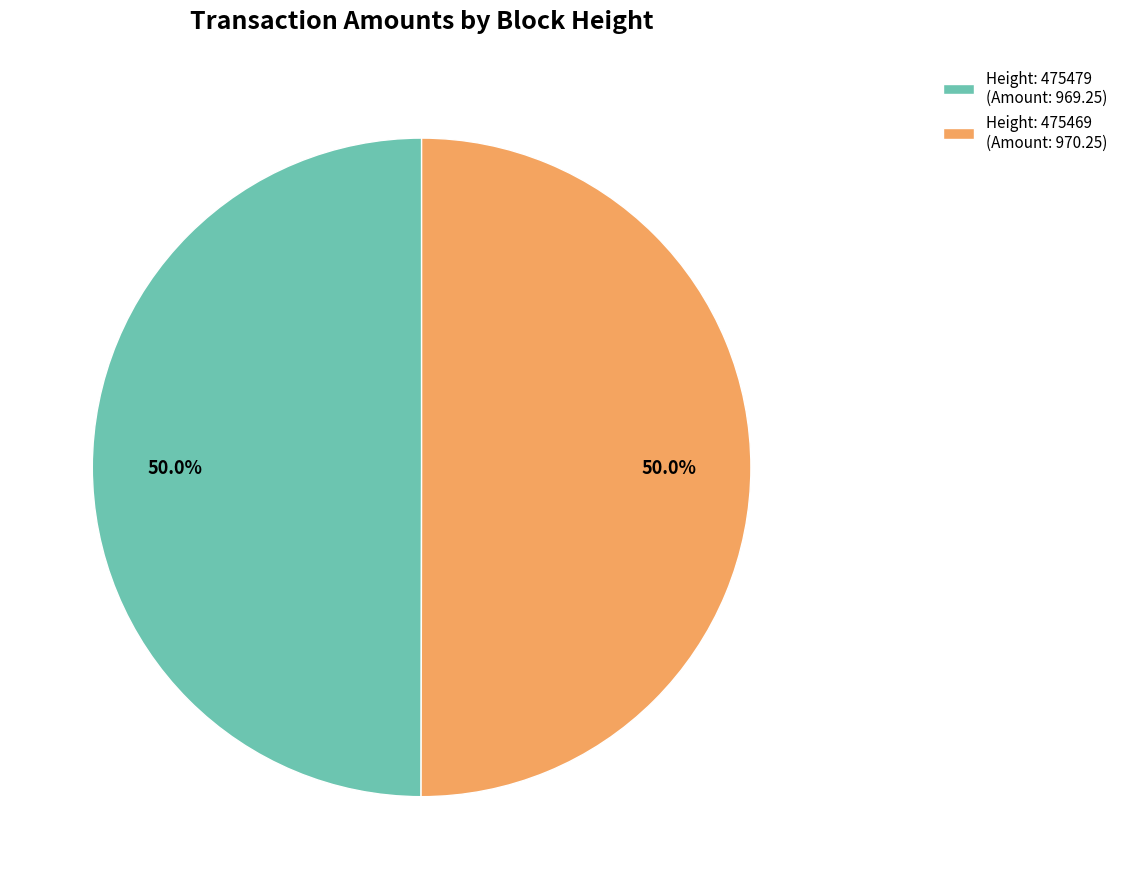

What is the ratio of the value at Height: 475479 (Amount: 969.25) to the value at Height: 475469 (Amount: 970.25)?

1.0